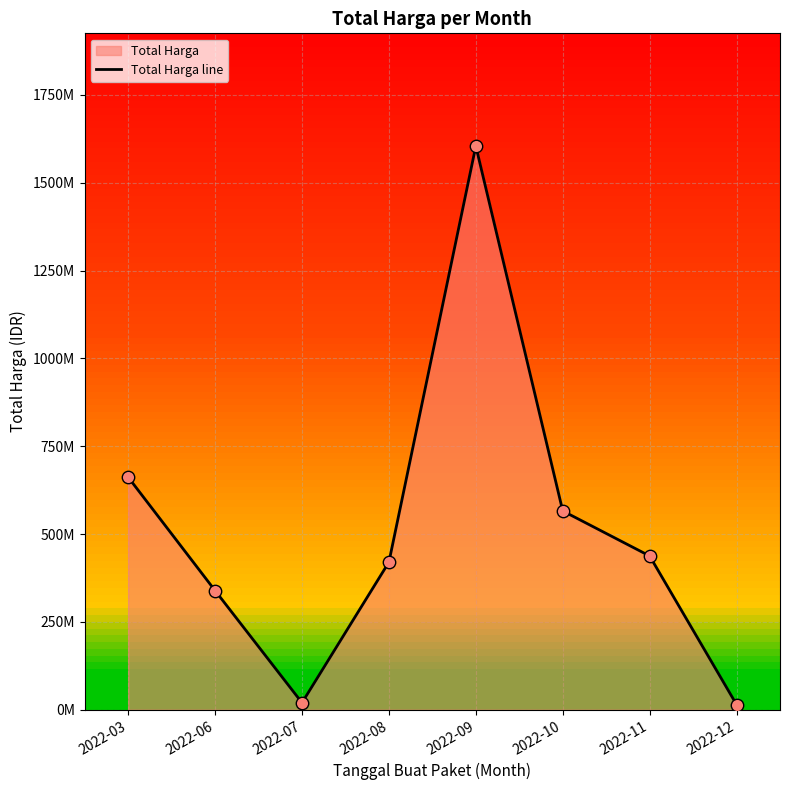

What is the change in value from 2022-06 to 2022-12?

-324250000